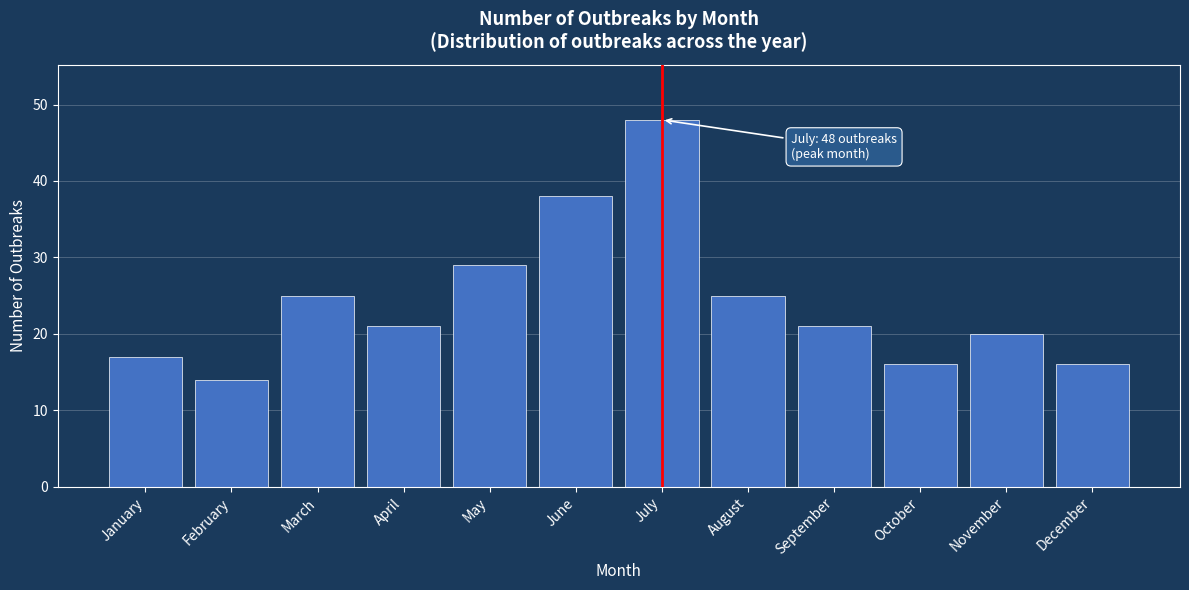

Reading left to right, list all the values displayed in this chart.

17	14	25	21	29	38	48	25	21	16	20	16